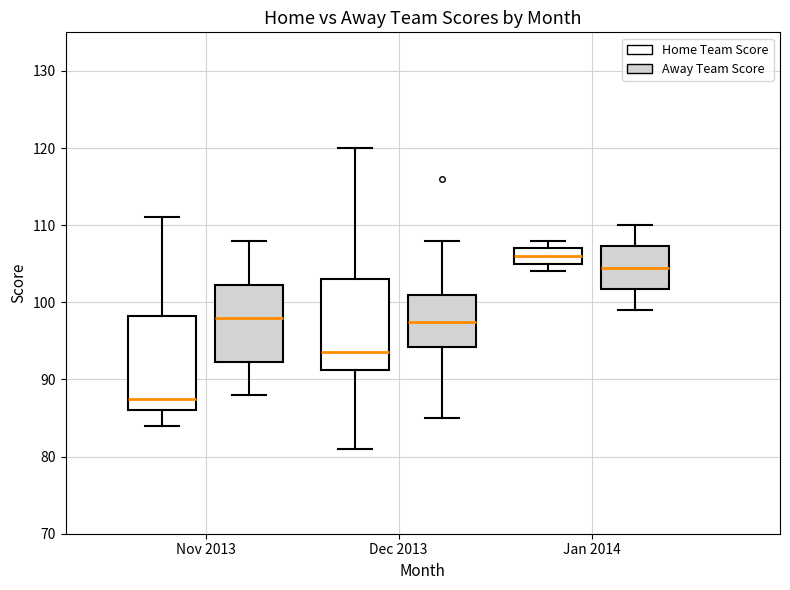

Which box has the lowest median line?

Nov 2013 (Home Team Score)